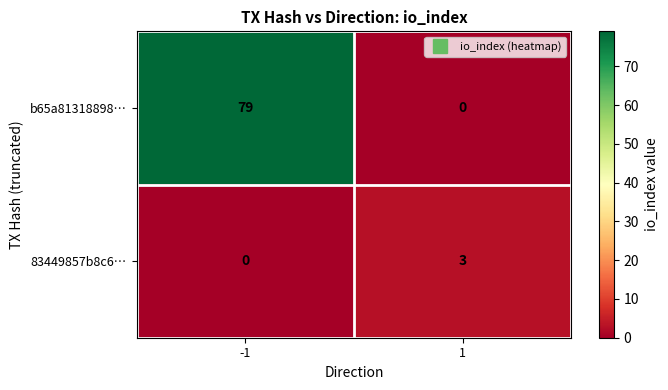

What is the sum of the b65a81318898… values at -1 and 1?

79